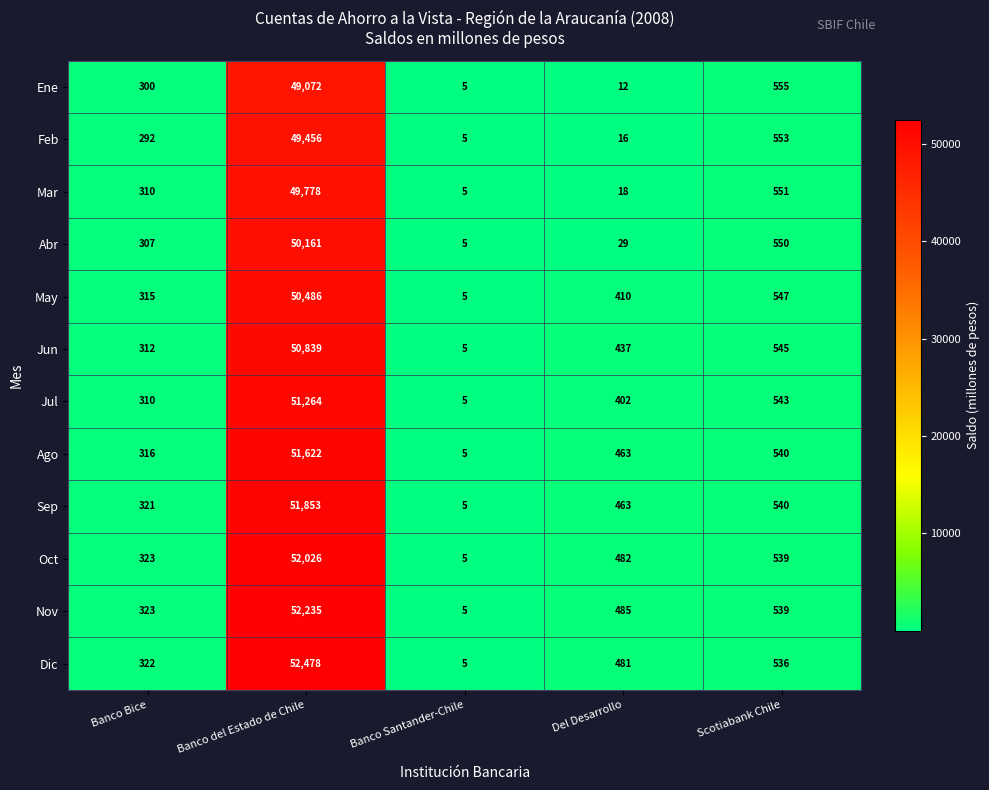

What is the difference between the maximum and minimum values in the Jul series?

51259